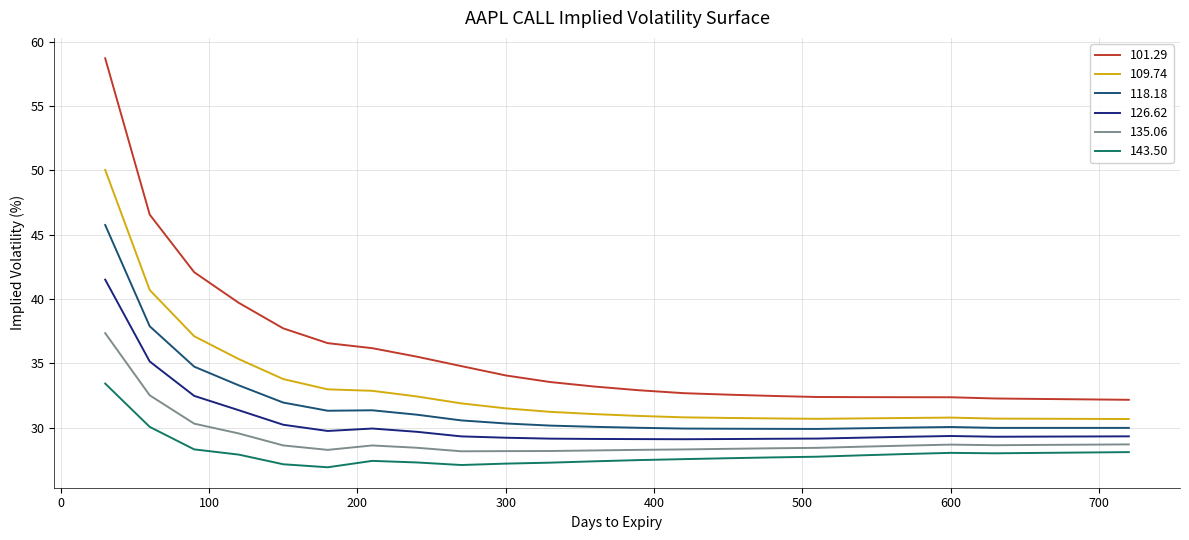

Which series has the widest spread of values?

101.29